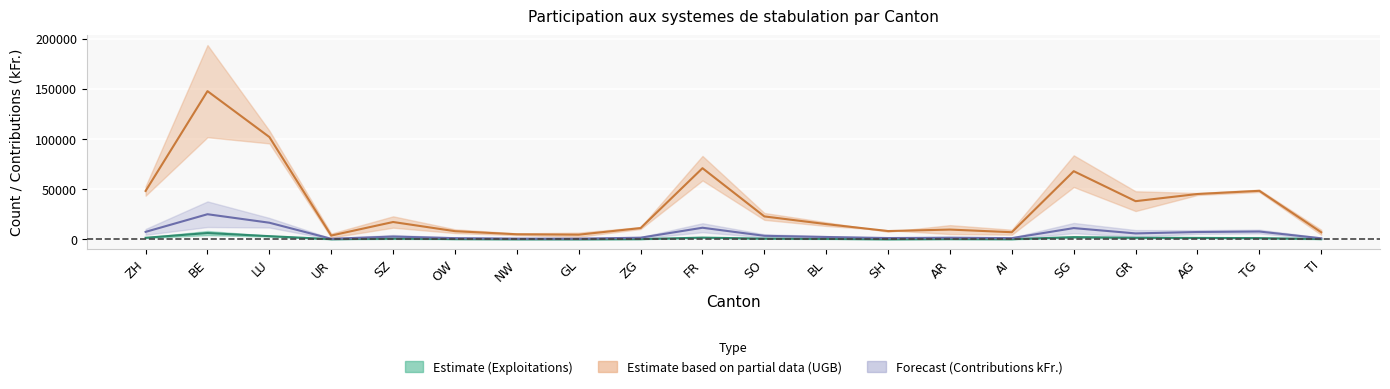

What is the sum of all UGB SSP values?

690032.0